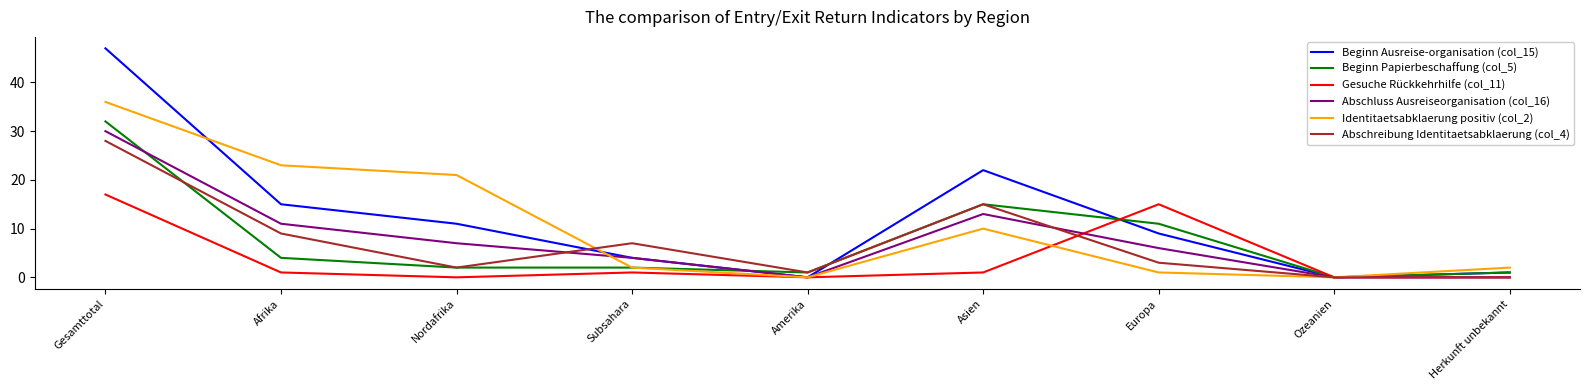

How many lines are shown in the chart?

6